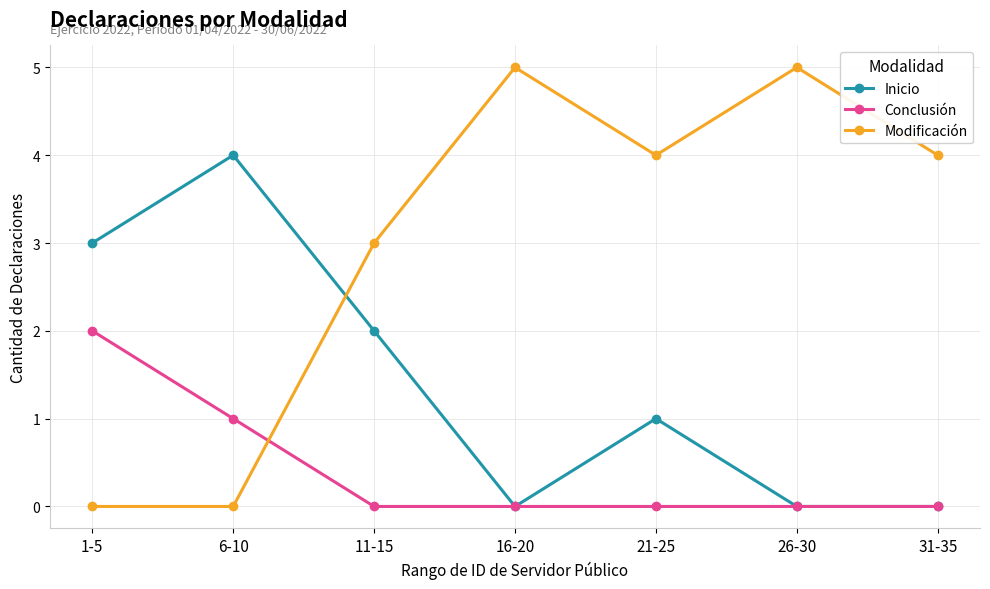

Reading right to left, list all the values displayed in this chart.

Inicio: 0	0	1	0	2	4	3
Conclusión: 0	0	0	0	0	1	2
Modificación: 4	5	4	5	3	0	0